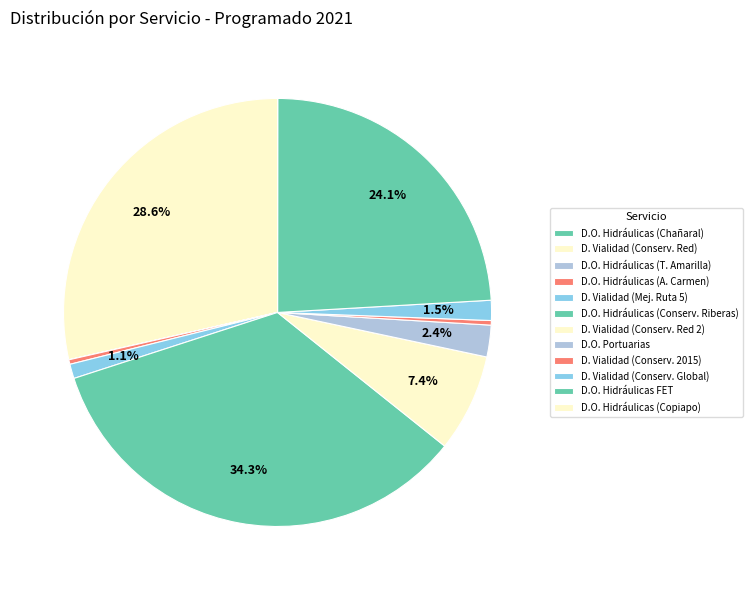

Count the number of slices in the pie.

12